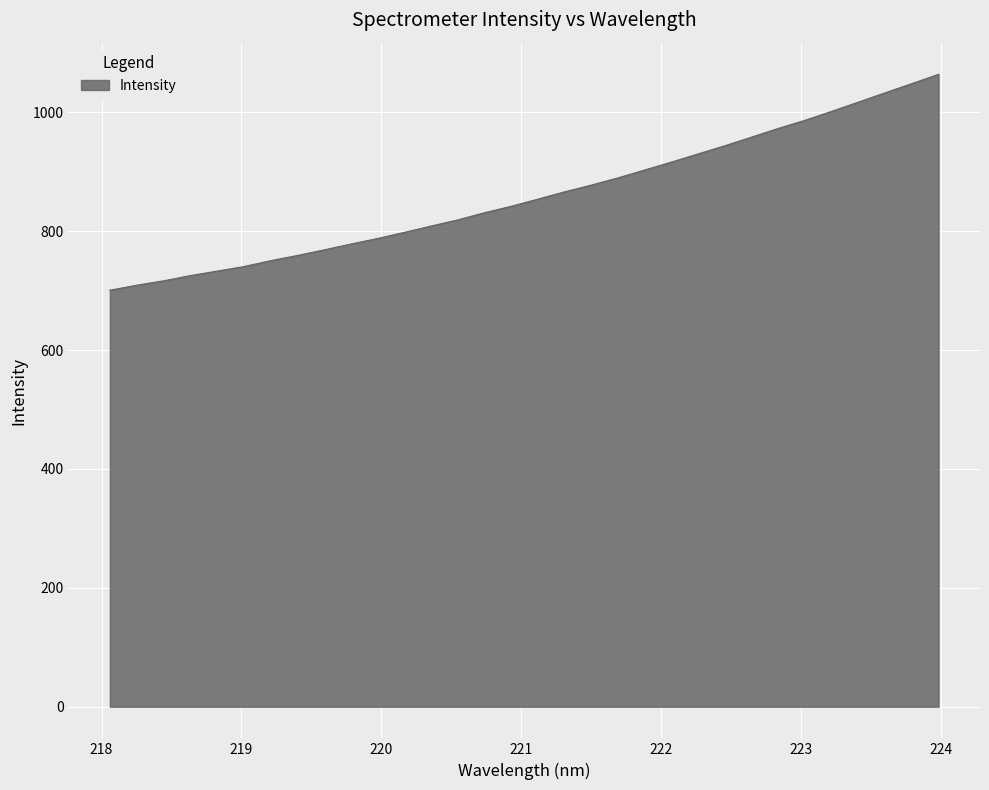

What is the greatest value displayed?

1063.8